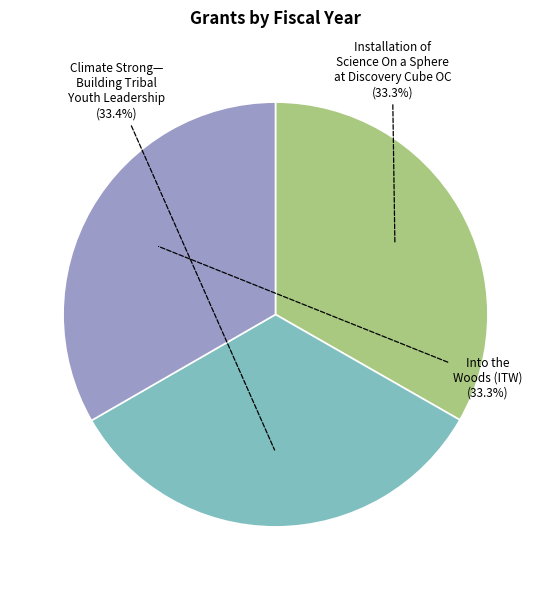

Is the sum of Climate Strong— Building Tribal Youth Leadership and Installation of Science On a Sphere at Discovery Cube OC greater than half?

Yes